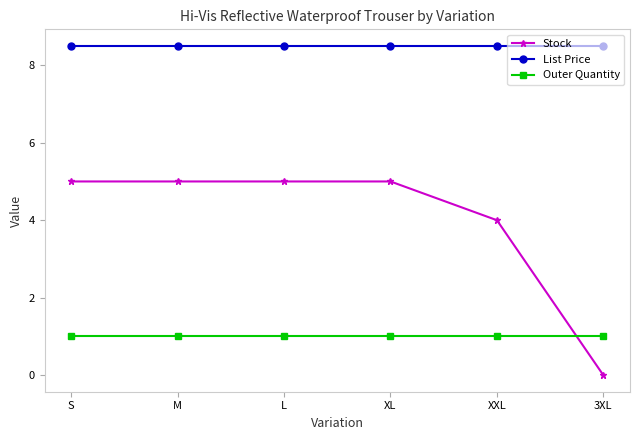

What are all the series names shown in the legend?

Stock, List Price, Outer Quantity